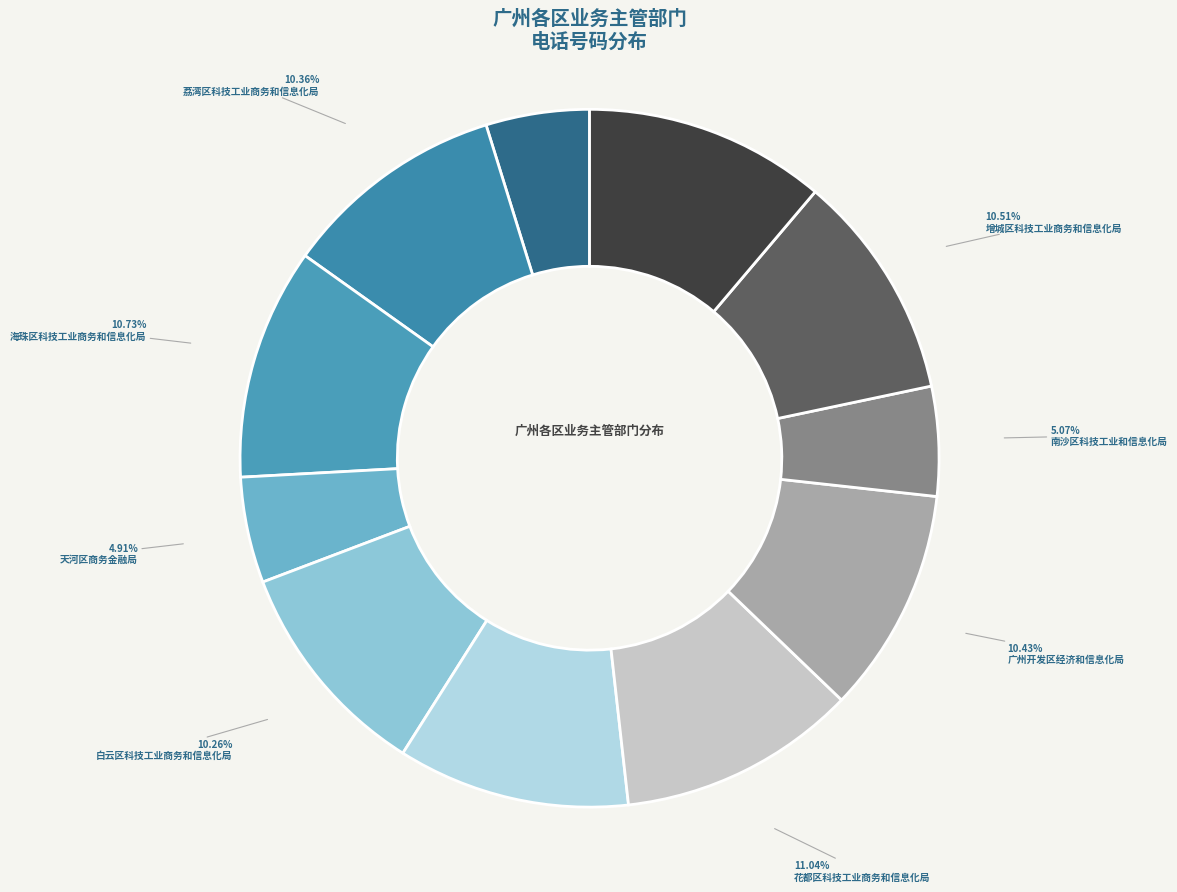

How many slices are in this pie chart?

11